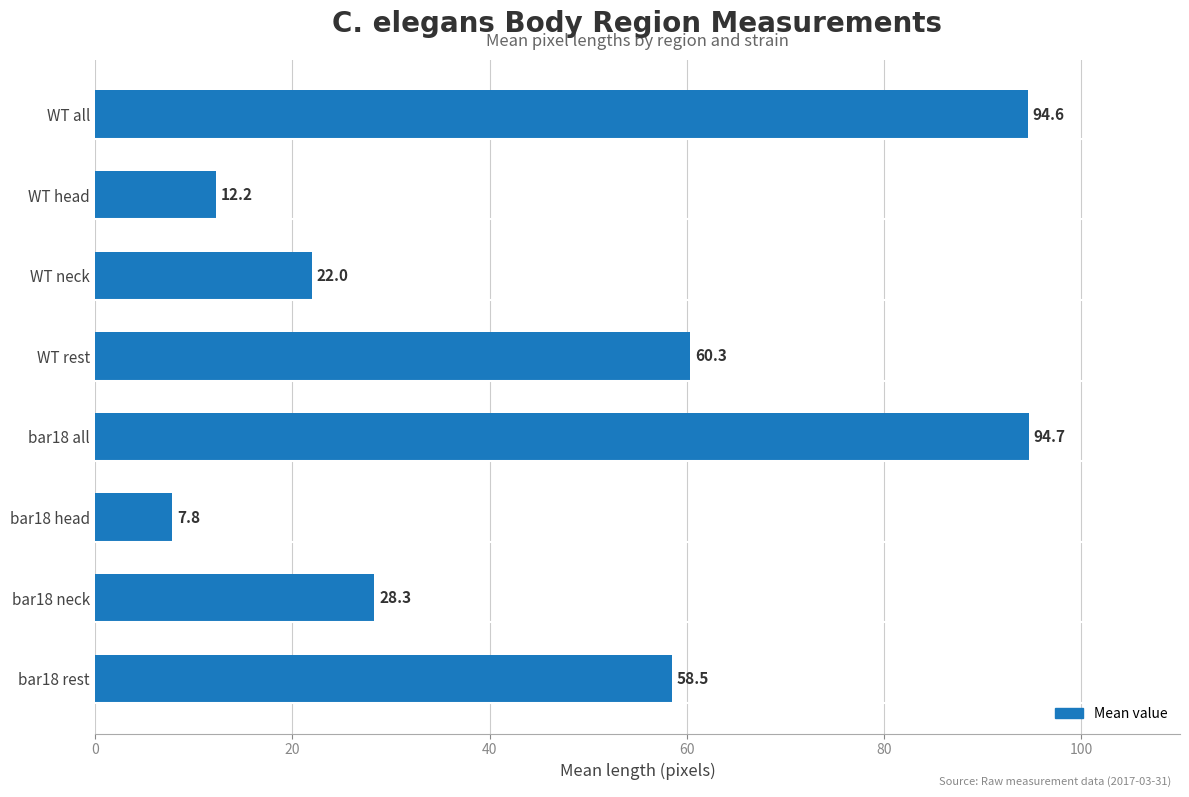

Which category has the lowest value across all series?

bar18 head